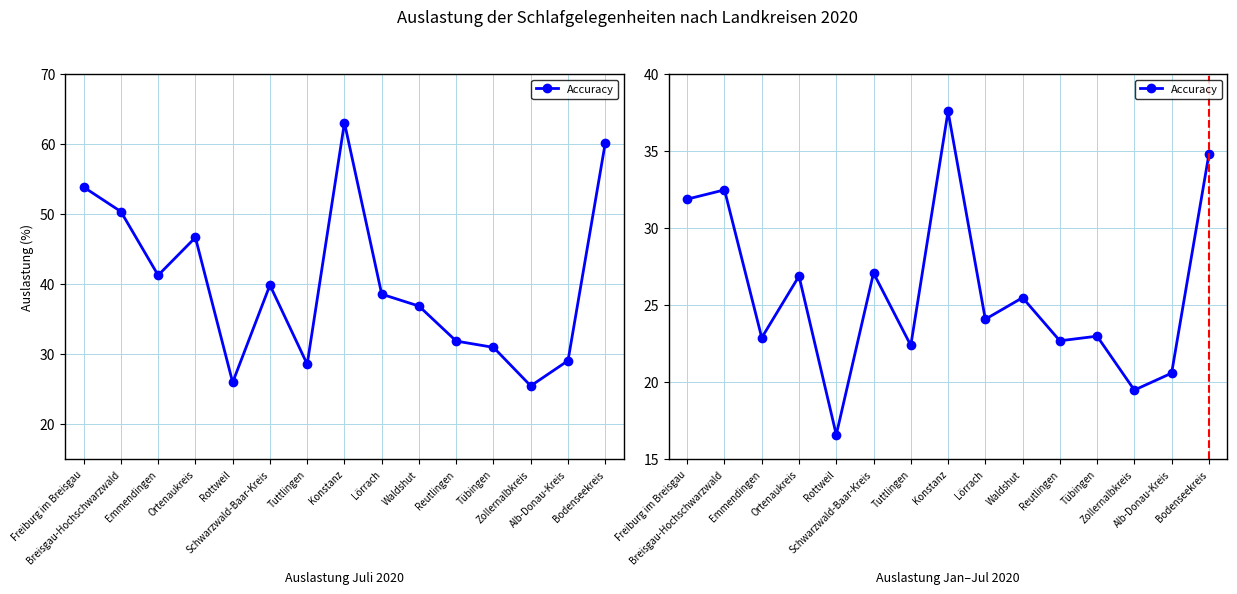

How many series are shown in this chart?

1